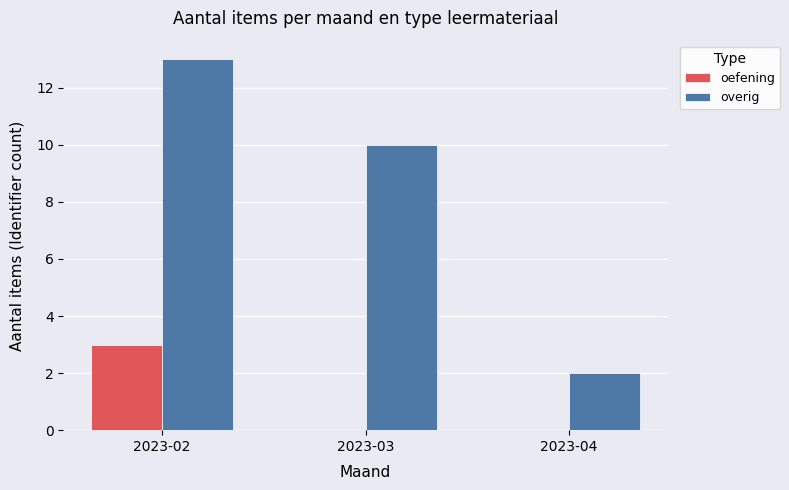

Reading left to right, list all the values displayed in this chart.

oefening: 3	0	0
overig: 13	10	2